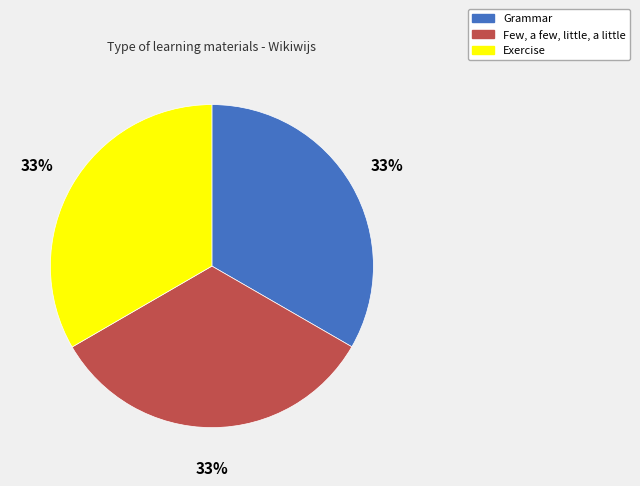

Do Exercise and Few, a few, little, a little together represent more than half of the pie?

Yes